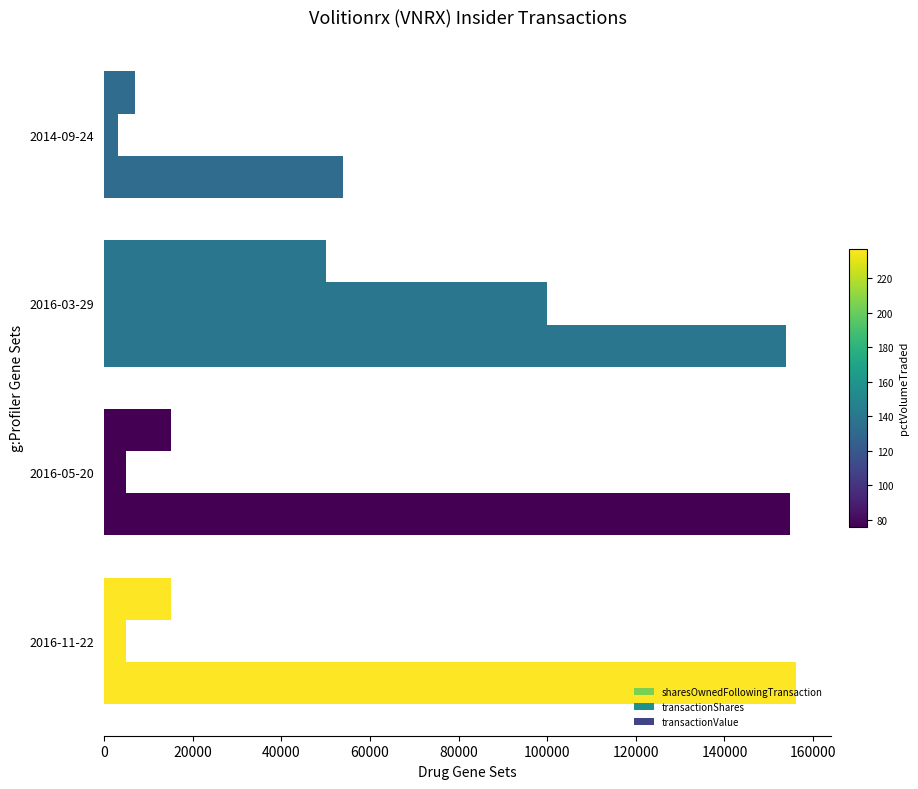

How many values in the transactionShares series are below 5000?

1